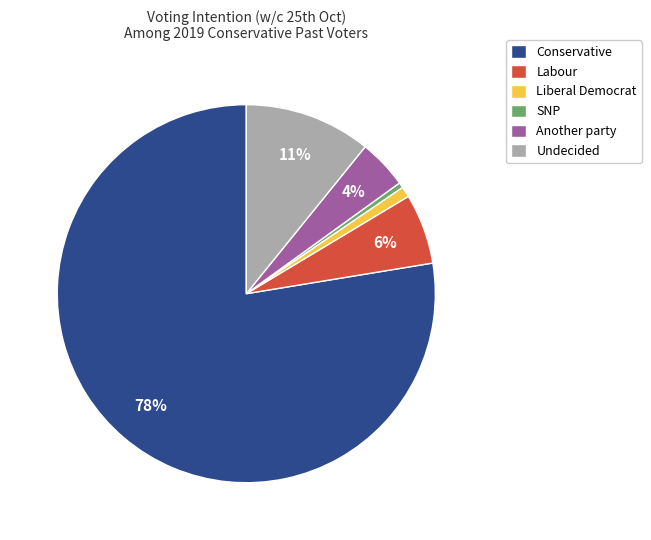

What is the largest slice in the pie chart?

Conservative